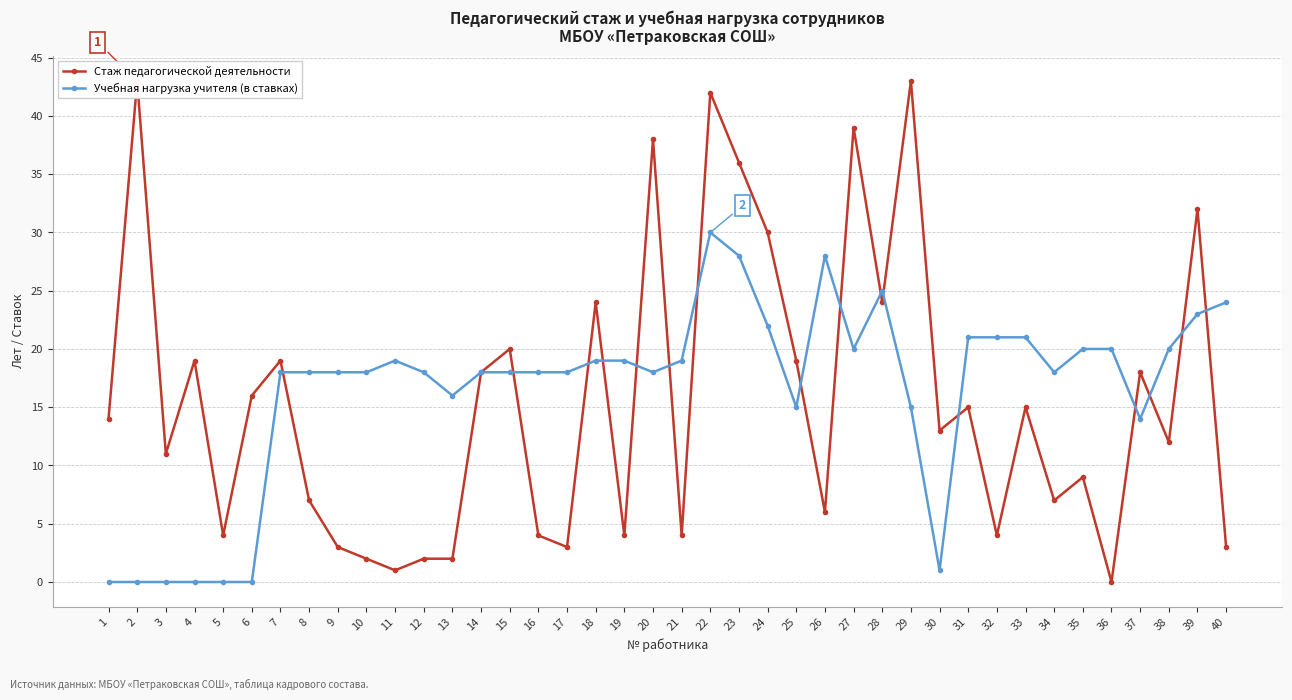

Which series has the largest range (max minus min)?

Стаж педагогической деятельности